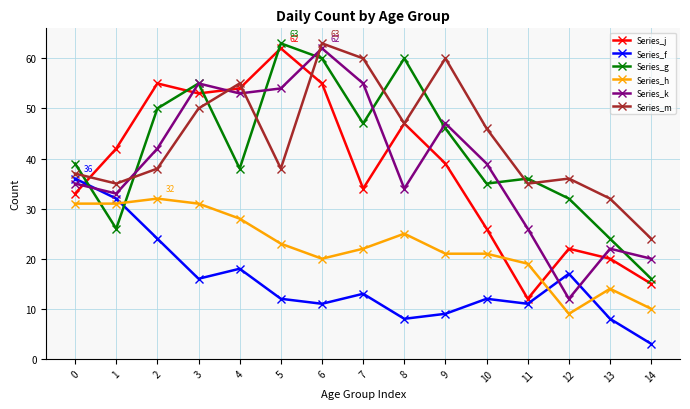

The Series_m series shows 8 at 0. True or false?

False